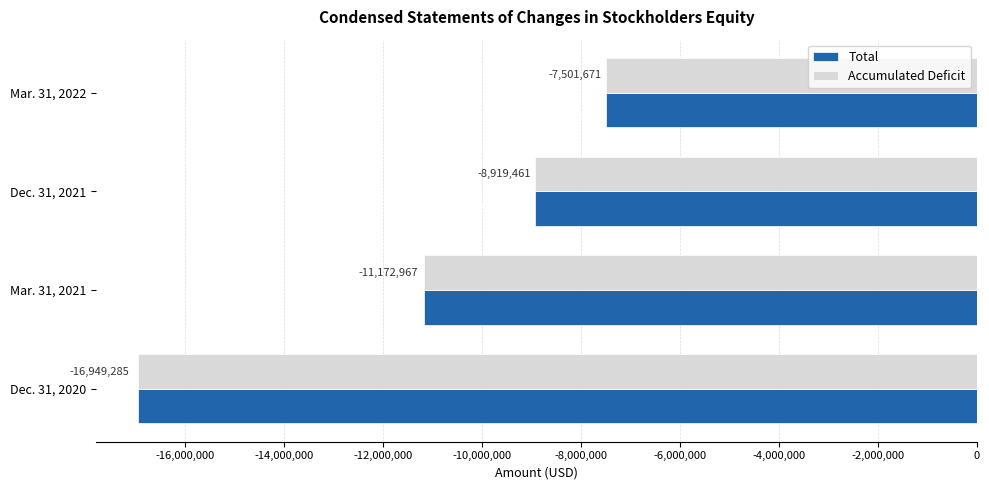

What is the difference between the maximum and minimum values in the Accumulated Deficit series?

9447614